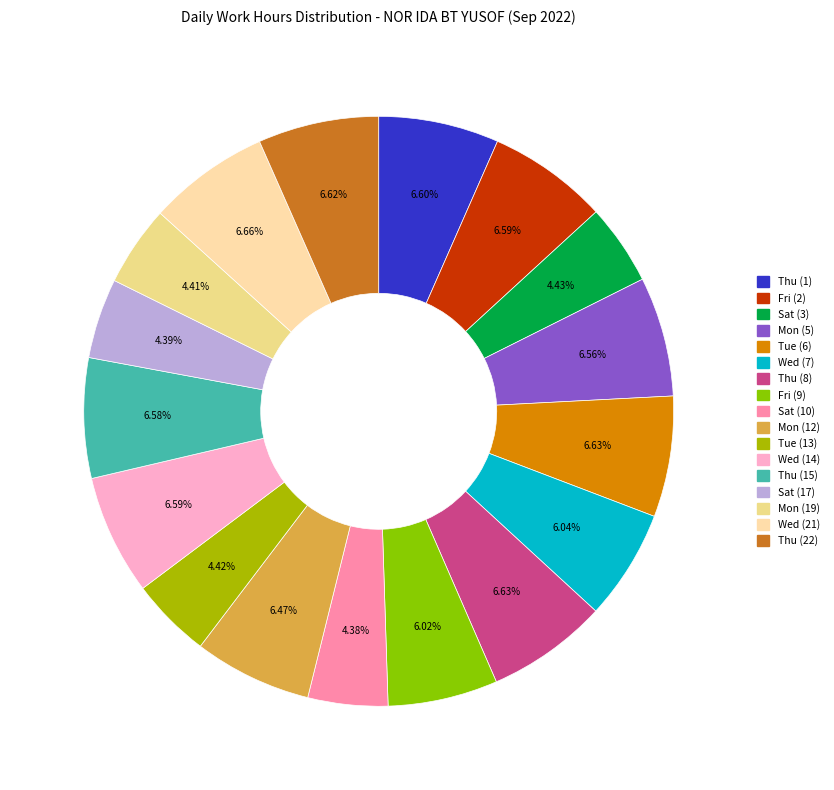

How many slices are in this pie chart?

17